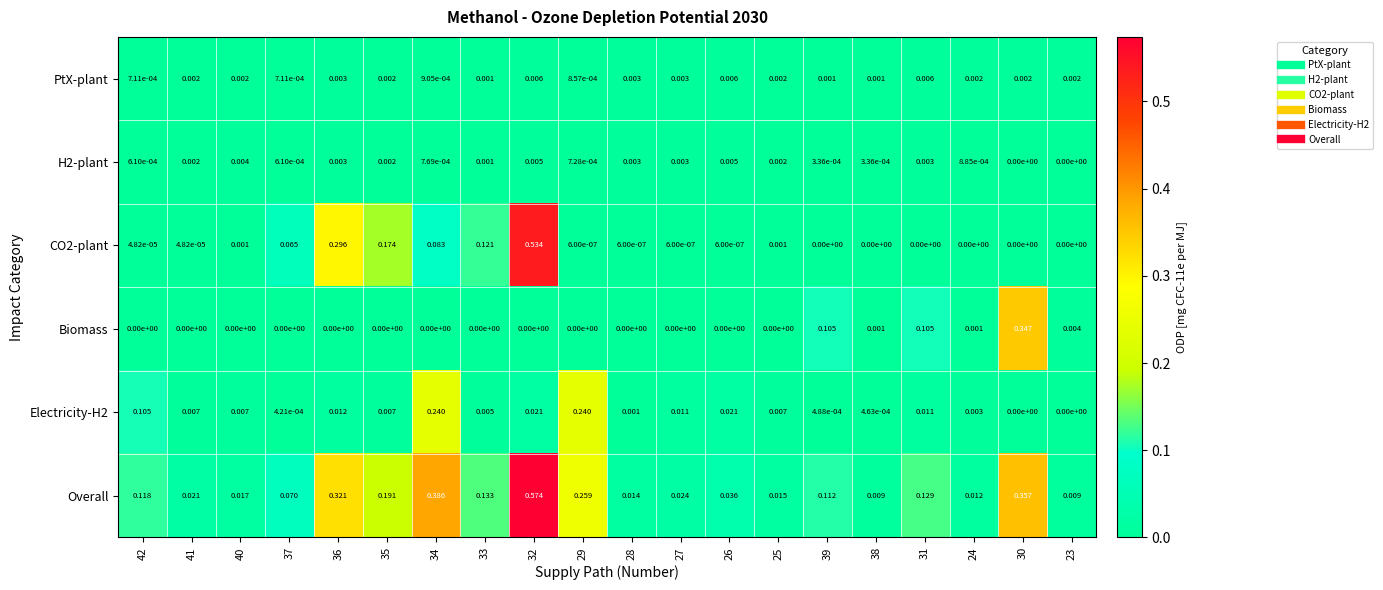

Rank the series by their maximum value, from lowest to highest.

H2-plant, PtX-plant, Electricity-H2, Biomass, CO2-plant, Overall